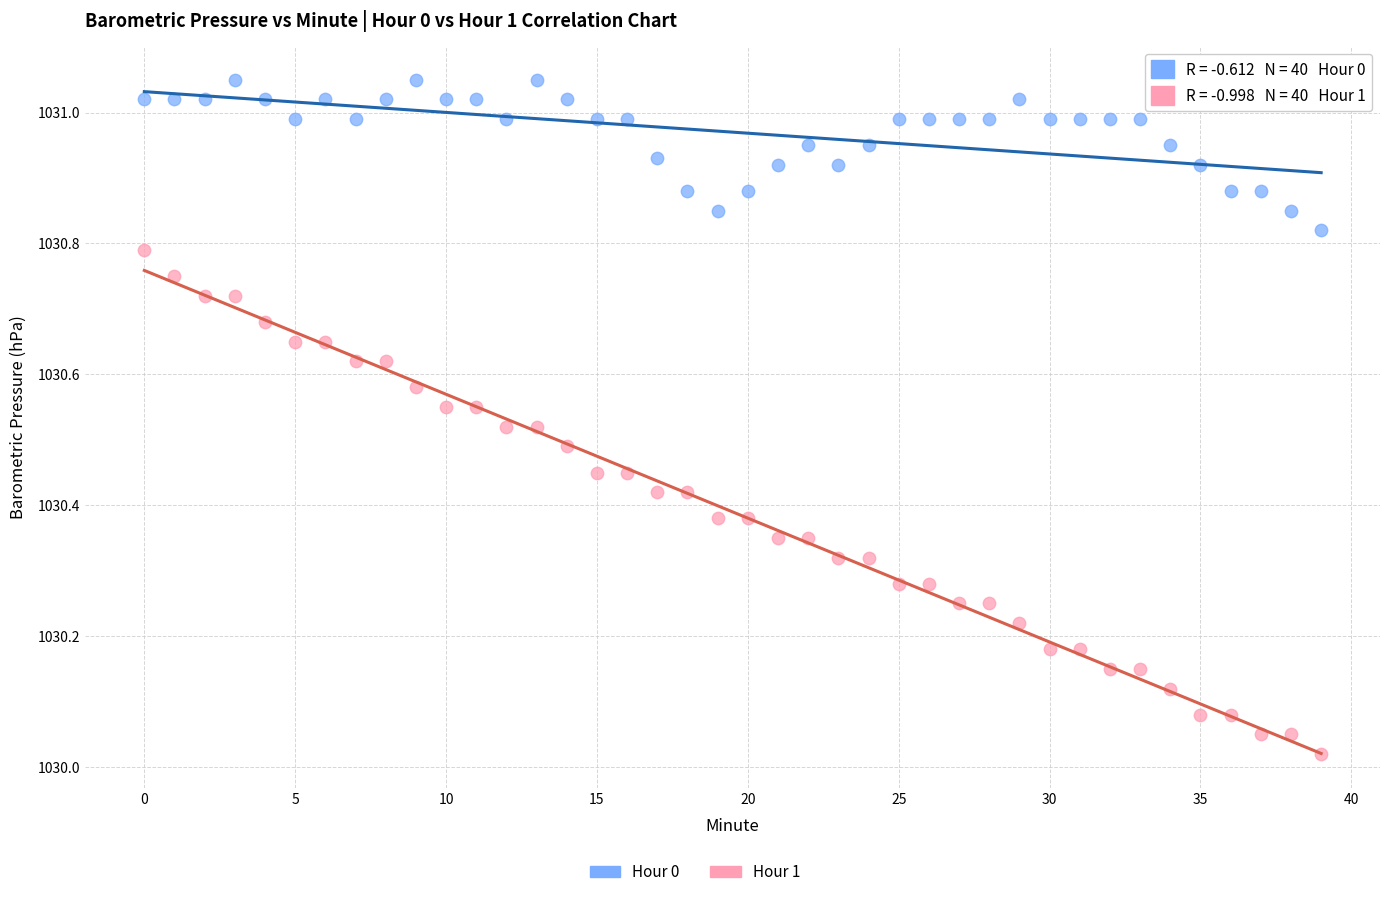

Which series reaches the minimum Y coordinate?

Hour 1